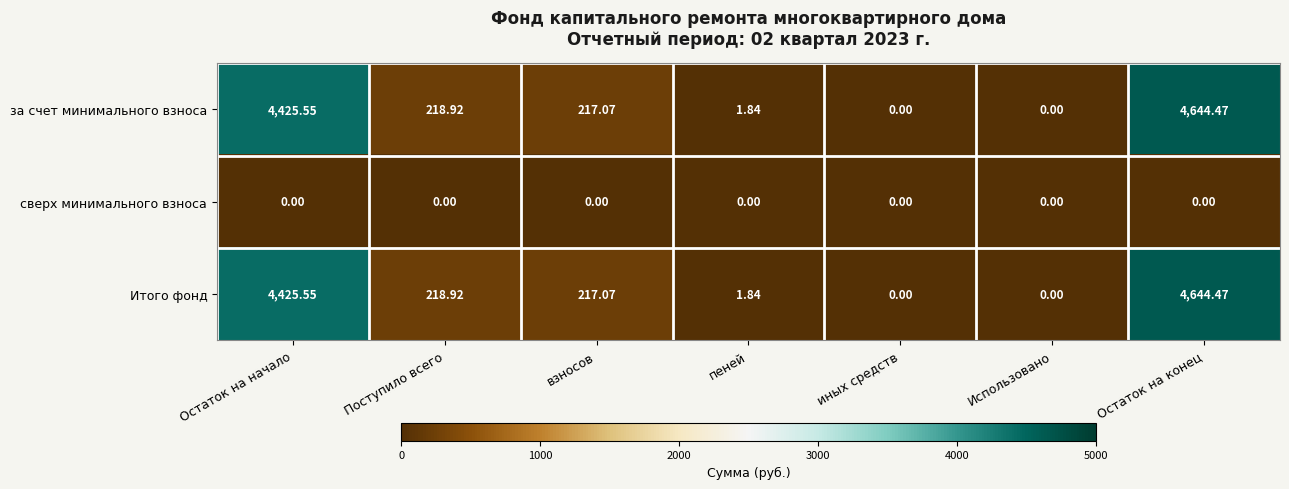

Which label corresponds to the largest value in the chart?

Остаток на конец